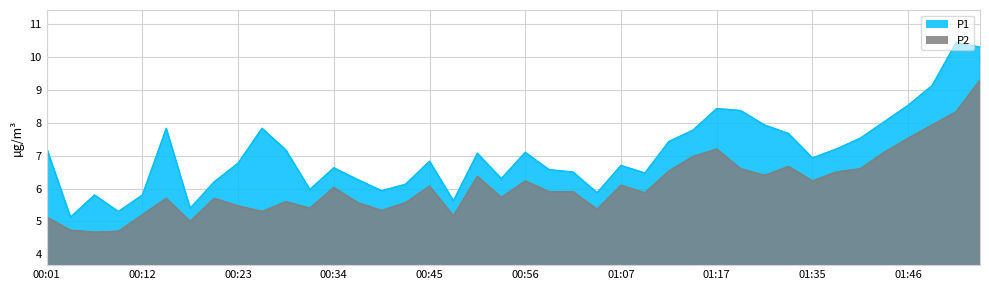

What is the value of the P1 point at the 5th from the left?

5.8